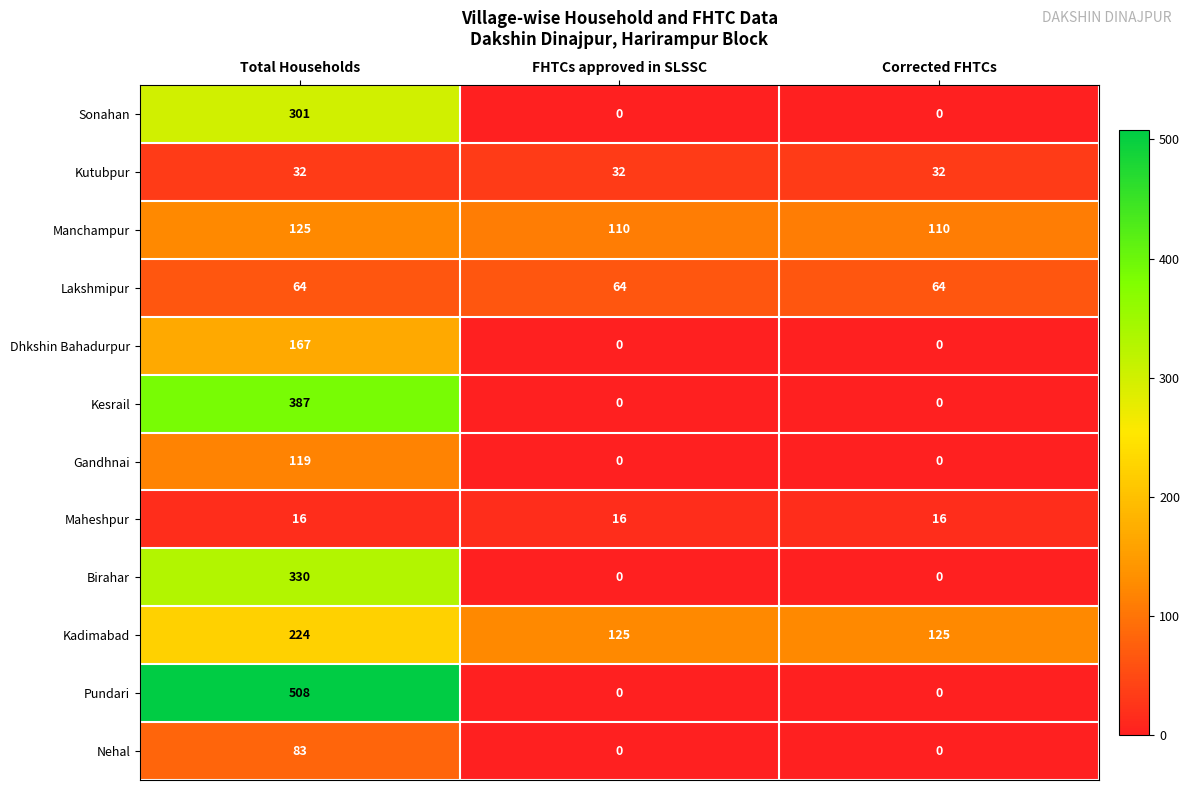

Which series has the largest total across all categories?

Pundari